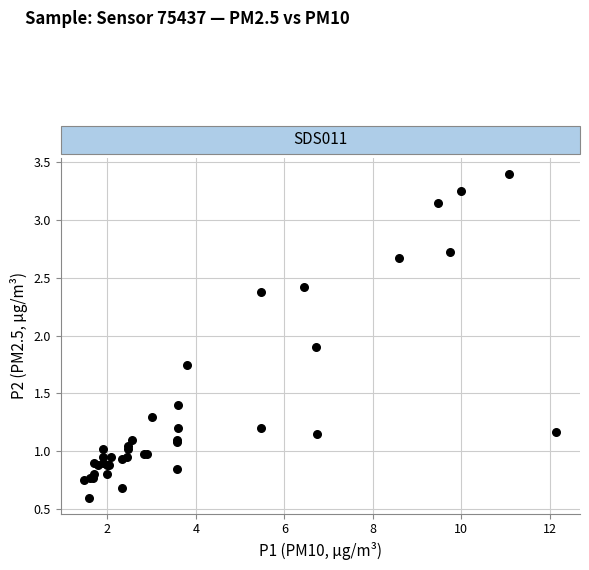

What Y value in the scatter plot is closest to 2?

1.9